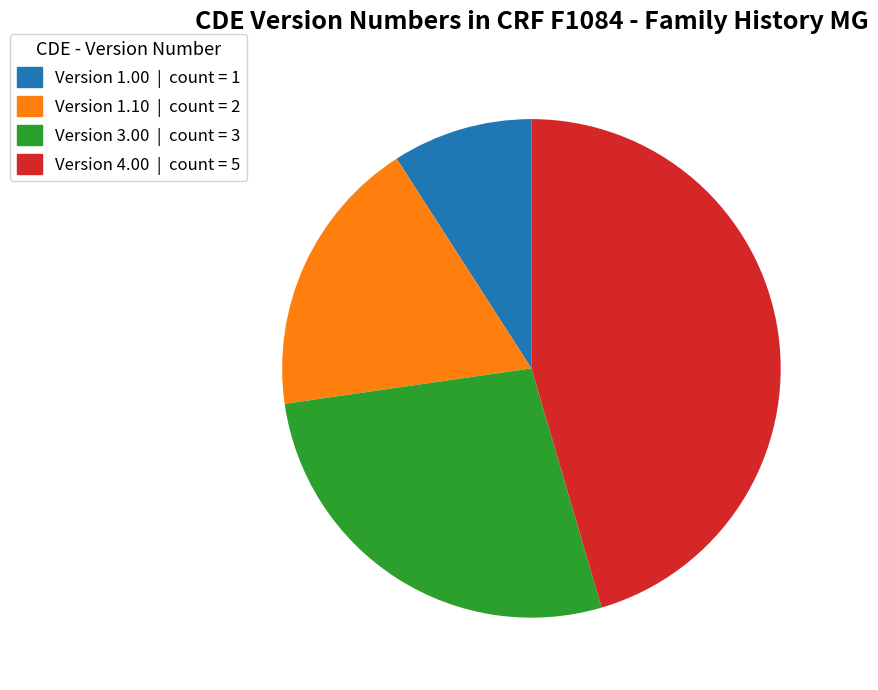

Is there a majority slice in this chart?

No